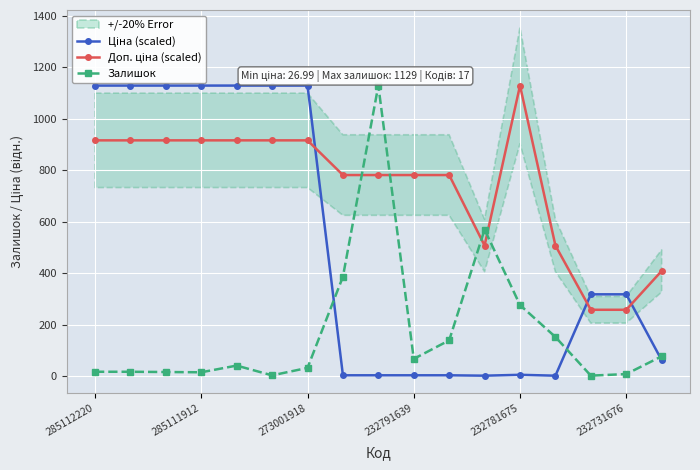

Is the value of Залишок at 14 greater than the value of Доп. ціна (scaled) at 11?

No